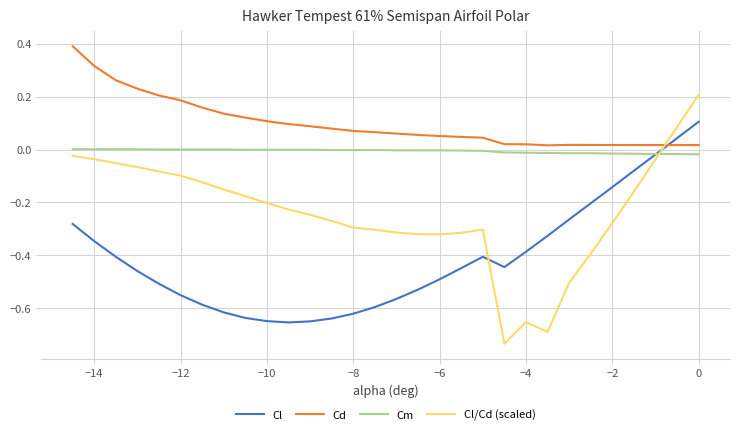

Which series has the largest total across all categories?

Cd